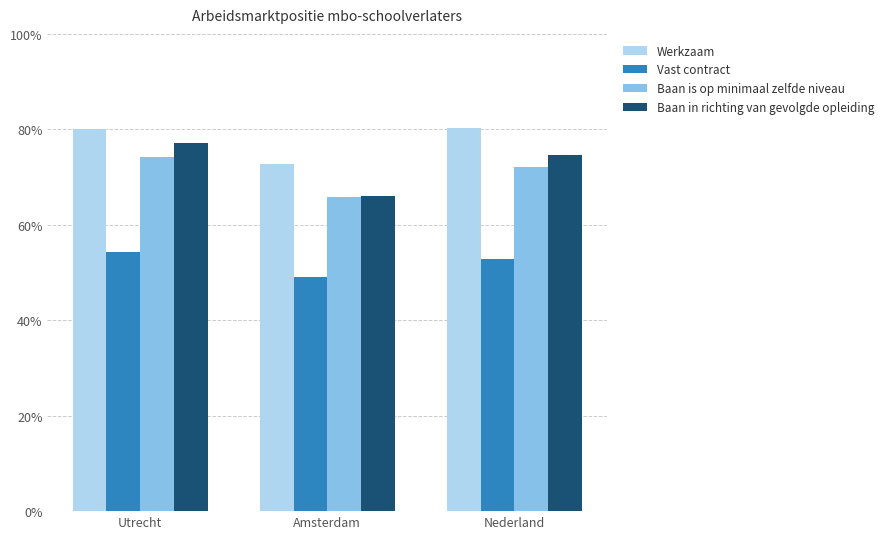

Which series has the largest range (max minus min)?

Baan in richting van gevolgde opleiding